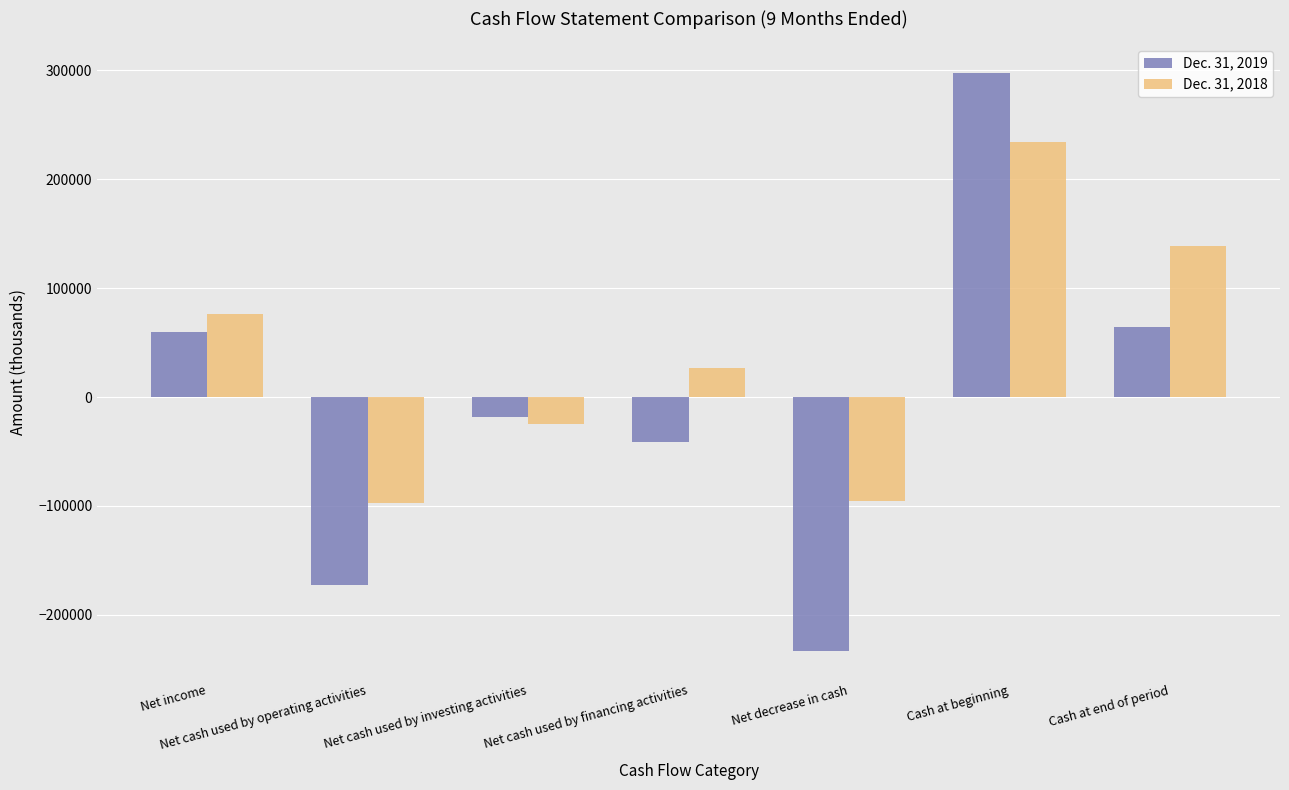

At which category is the sum across all series the highest?

Cash at beginning